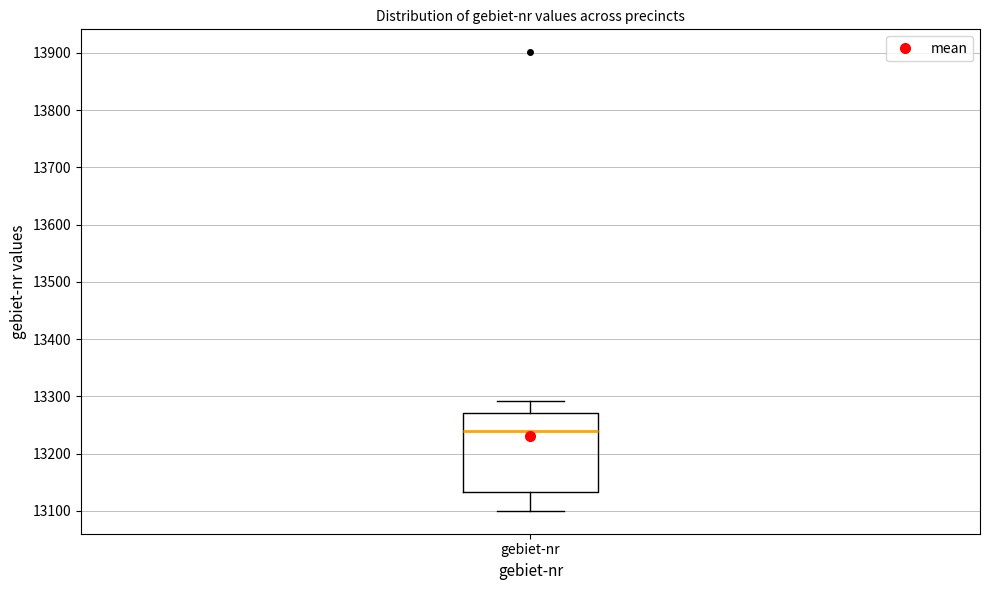

Where does the median line of the box for gebiet-nr sit on the y-axis? The values are not printed on the chart, so give them approximately, as read against the axis.

13240